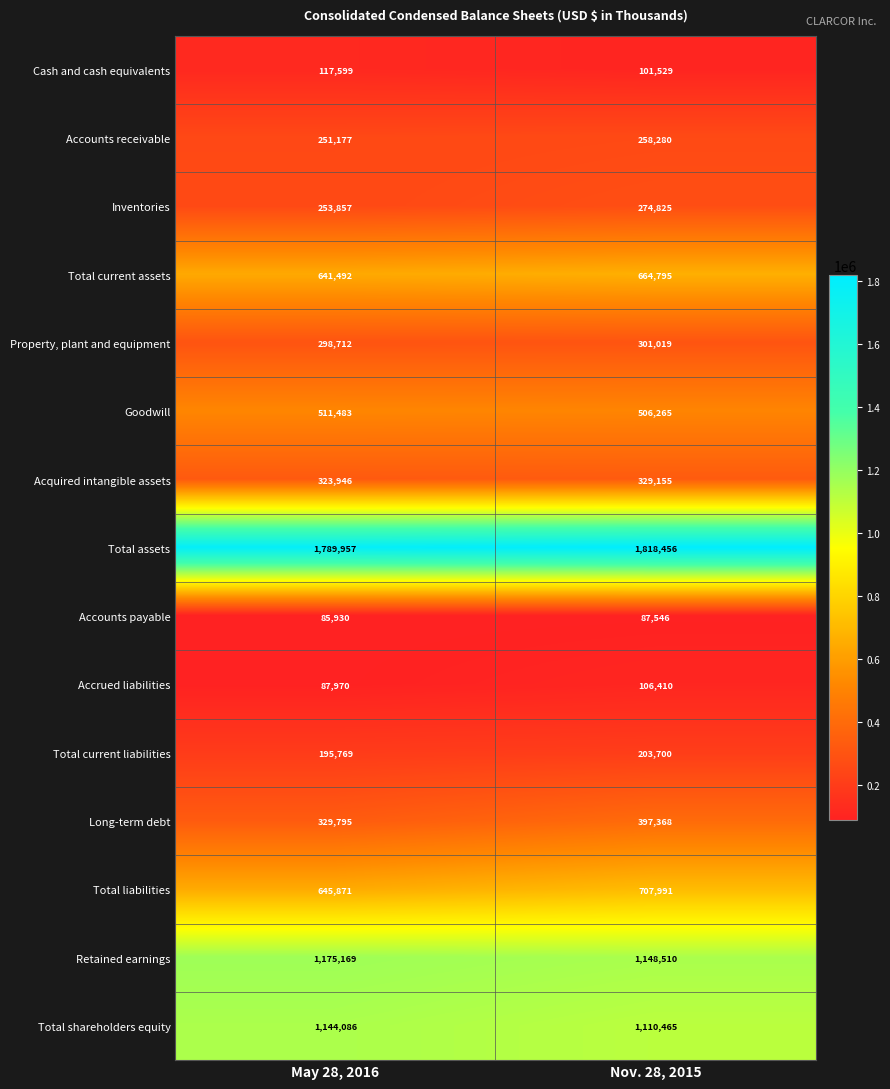

List the labels in order of Total current liabilities value, smallest first.

May 28, 2016, Nov. 28, 2015